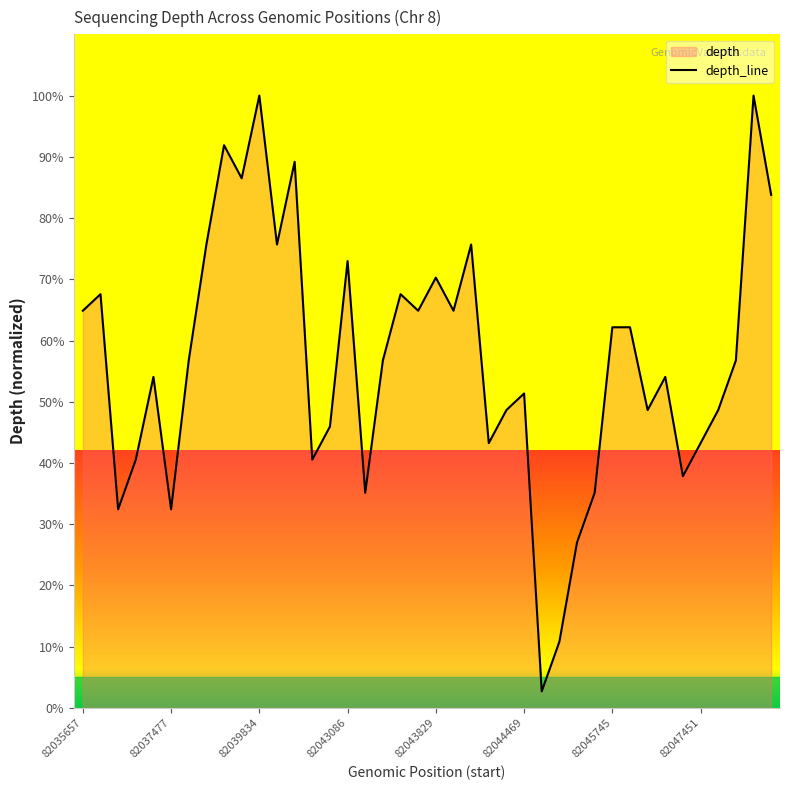

What is the minimum value shown in the chart?

2.7